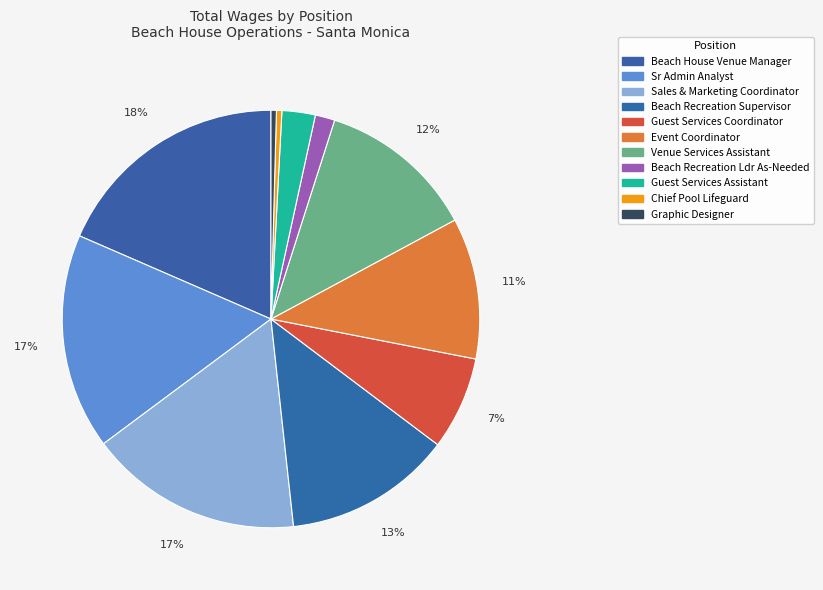

How many segments does this pie chart have?

11